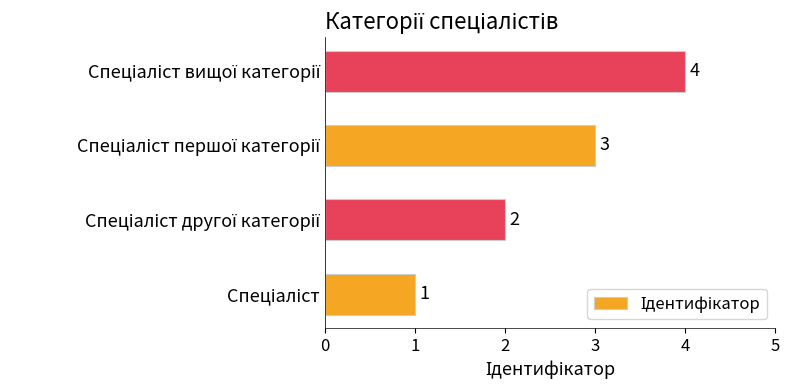

What is the smallest value displayed?

1